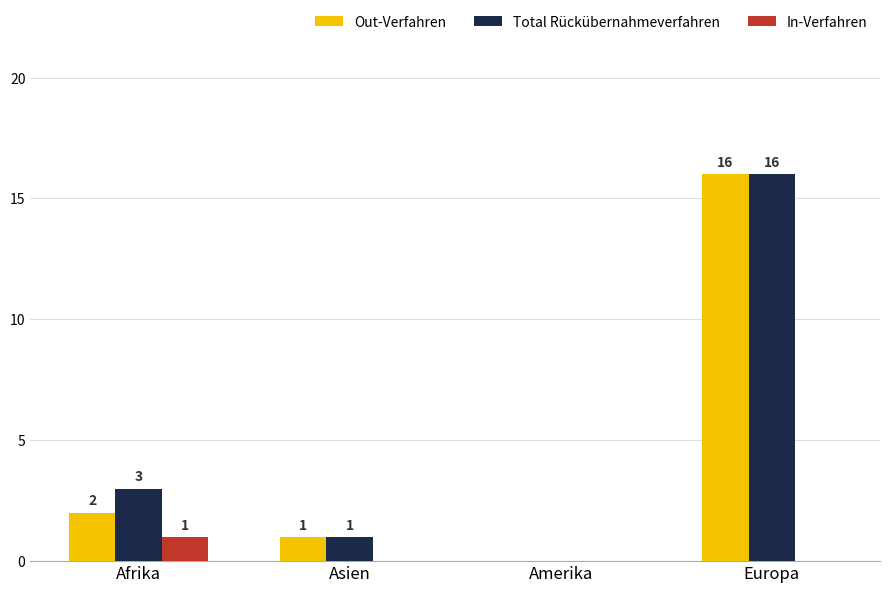

At which category is the sum across all series the highest?

Europa